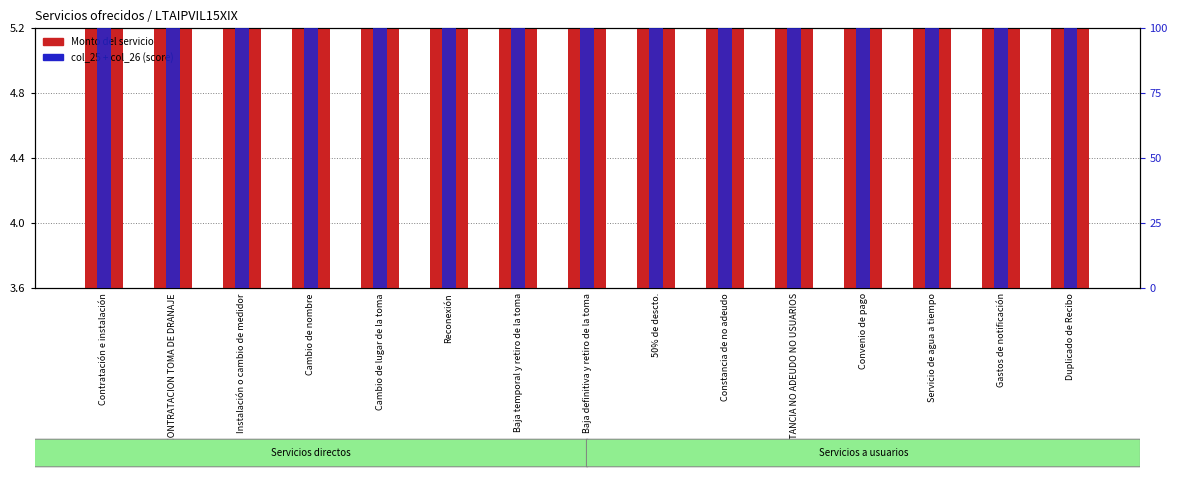

Reading left to right, list all the values displayed in this chart.

Monto del servicio: Contratación e instalación=5.2	CONTRATACION TOMA DE DRANAJE=3.6	Instalación o cambio de medidor=3.8	Cambio de nombre=3.7	Cambio de lugar de la toma=3.8	Reconexión=3.8	Baja temporal y retiro de la toma=3.6	Baja definitiva y retiro de la toma=3.6	50% de descto.=3.6	Constancia de no adeudo=3.6	CONSTANCIA NO ADEUDO NO USUARIOS=3.6	Convenio de pago=3.6	Servicio de agua a tiempo=3.6	Gastos de notificación=3.6	Duplicado de Recibo=3.6
col_25 + col_26: Contratación e instalación=100.0	CONTRATACION TOMA DE DRANAJE=100.0	Instalación o cambio de medidor=100.0	Cambio de nombre=100.0	Cambio de lugar de la toma=100.0	Reconexión=100.0	Baja temporal y retiro de la toma=100.0	Baja definitiva y retiro de la toma=100.0	50% de descto.=100.0	Constancia de no adeudo=100.0	CONSTANCIA NO ADEUDO NO USUARIOS=100.0	Convenio de pago=100.0	Servicio de agua a tiempo=100.0	Gastos de notificación=100.0	Duplicado de Recibo=100.0